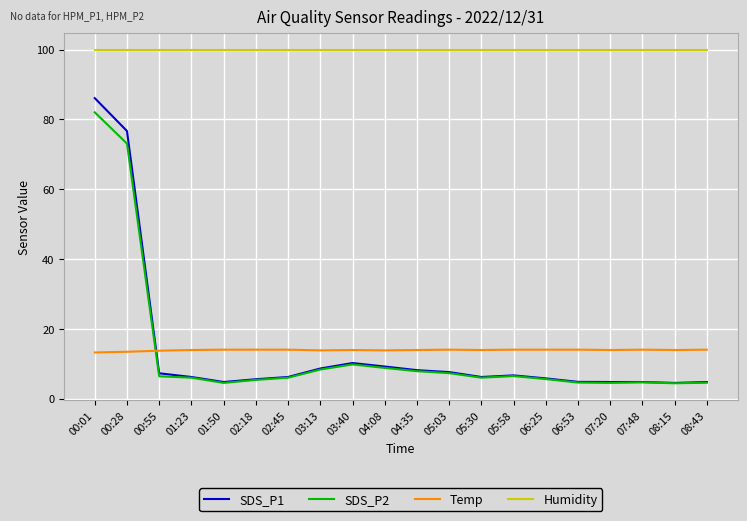

What is the difference between the maximum and minimum values in the SDS_P2 series?

77.7